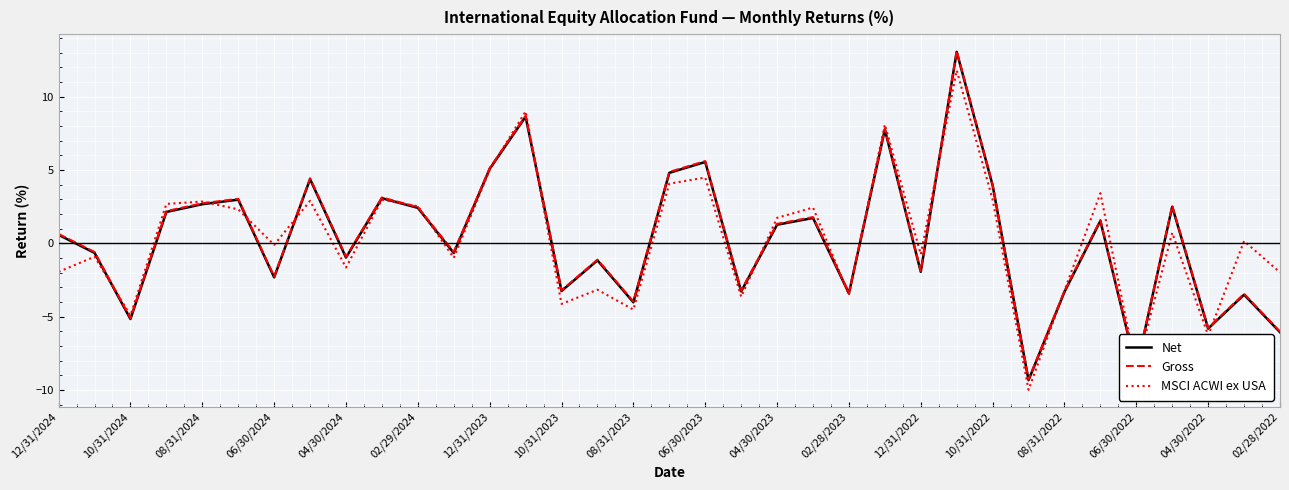

What is the smallest value displayed?

-10.0